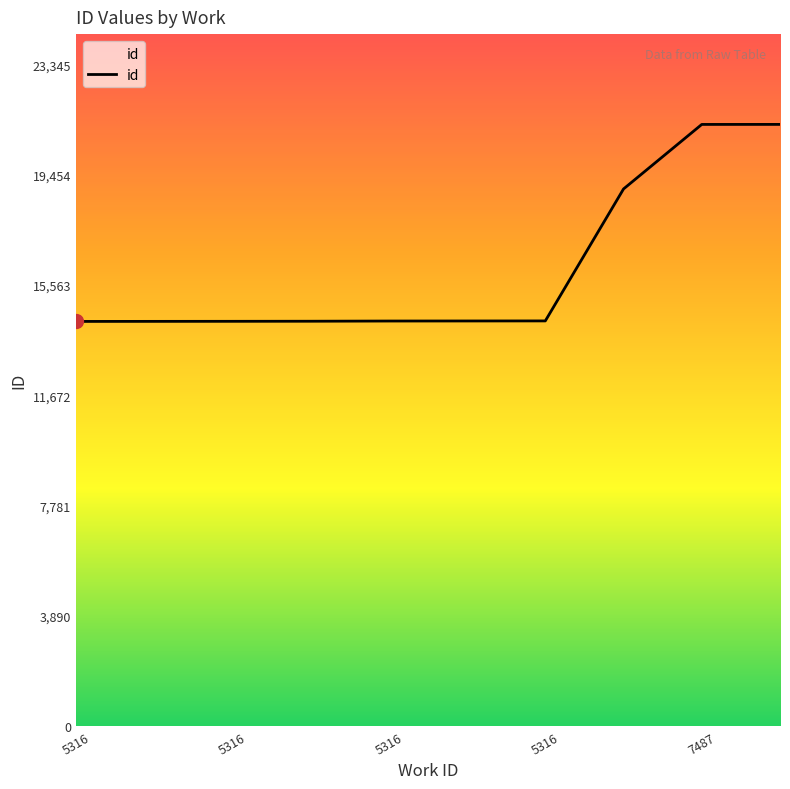

What is the difference between the maximum and minimum values?

6947